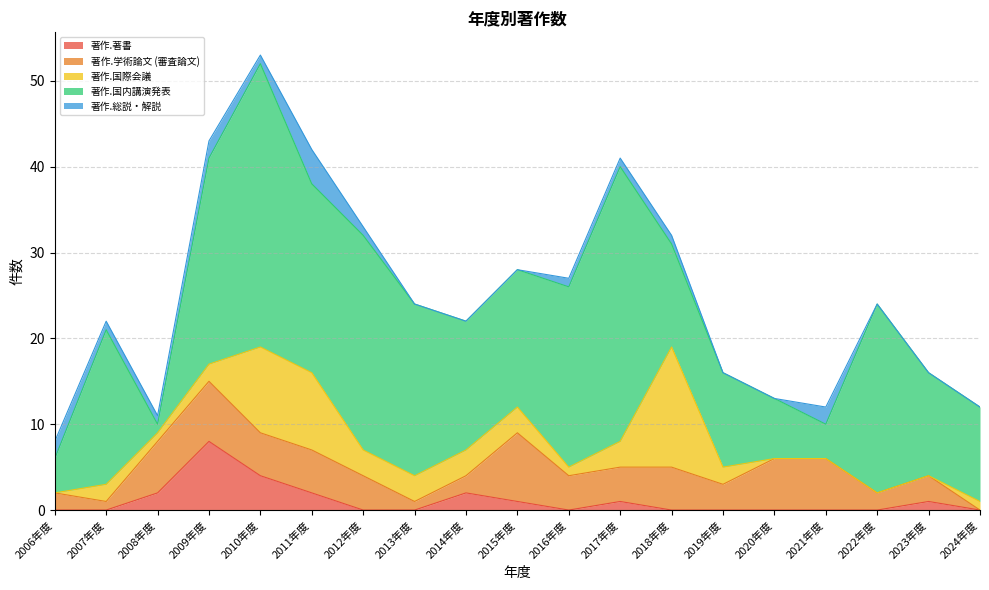

Is it true that 著作.学術論文 (審査論文) equals 3 at 2019年度?

True